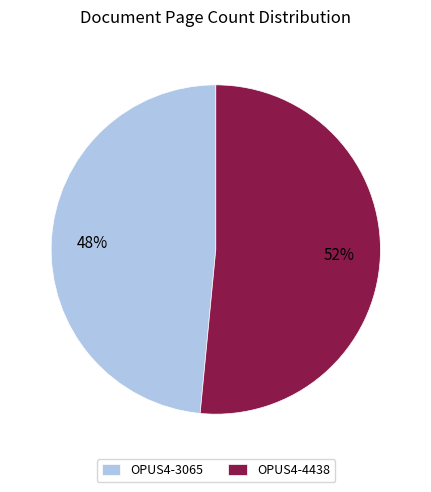

To the nearest percent, what is the average slice percentage?

50%